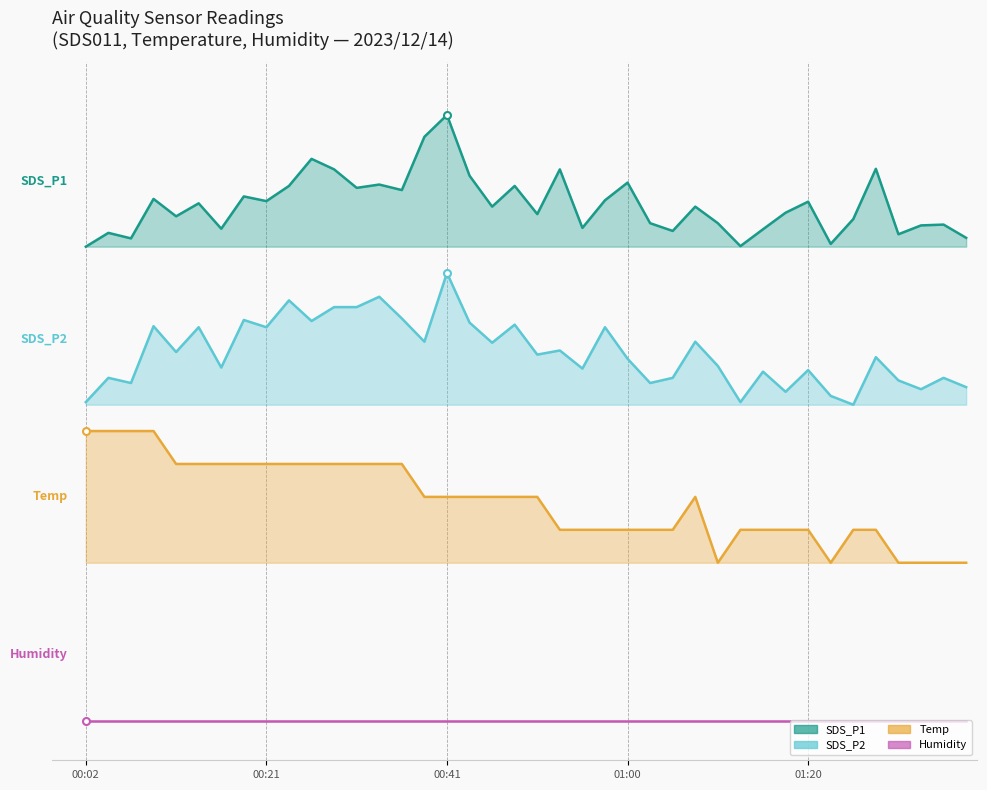

What is the difference between the second highest and minimum values in the SDS_P2 series?

0.8